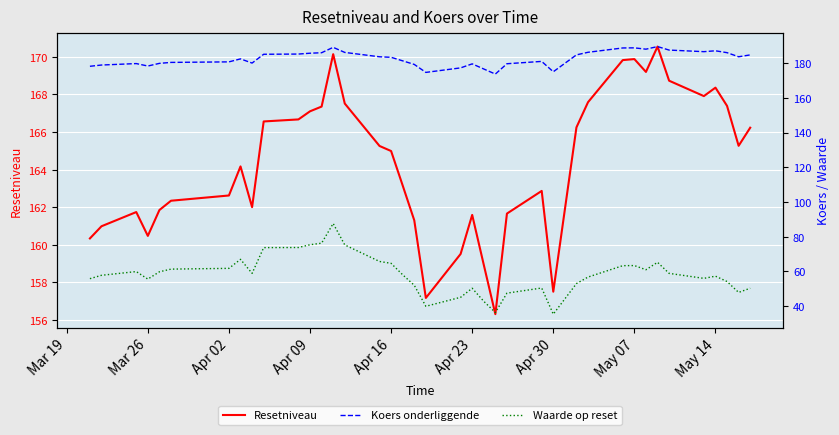

Does the chart display data point markers on the line(s)?

No